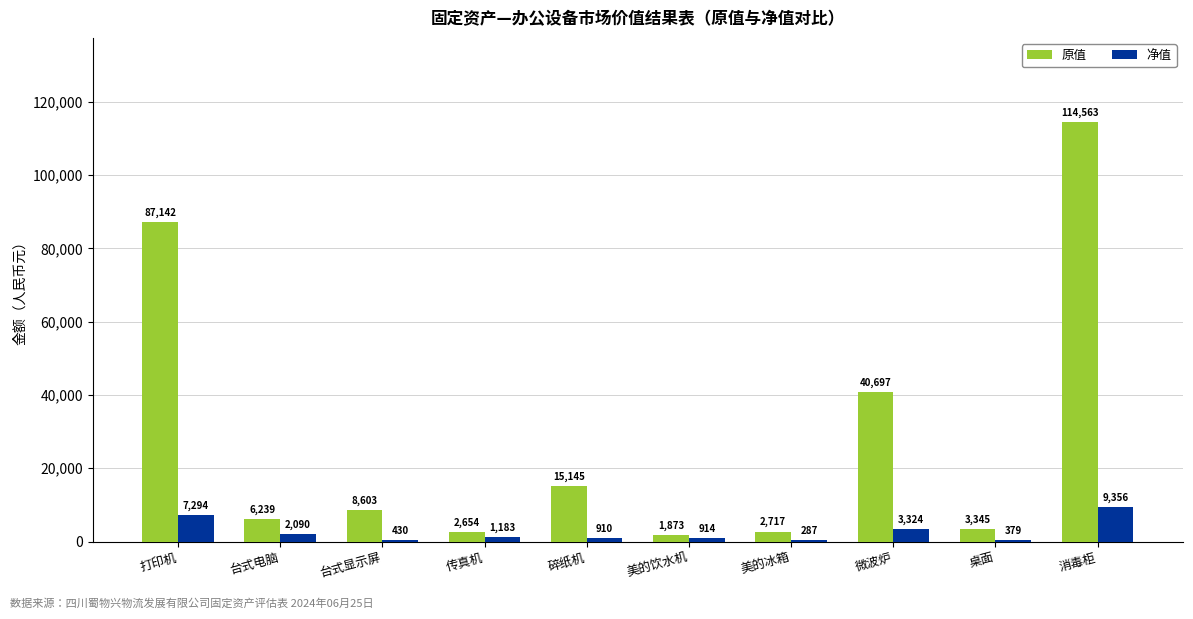

Which label corresponds to the largest value in the chart?

消毒柜